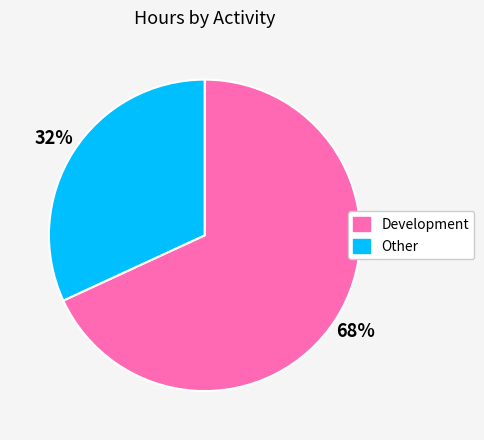

To the nearest percent, what percentage of the pie is Other?

32%